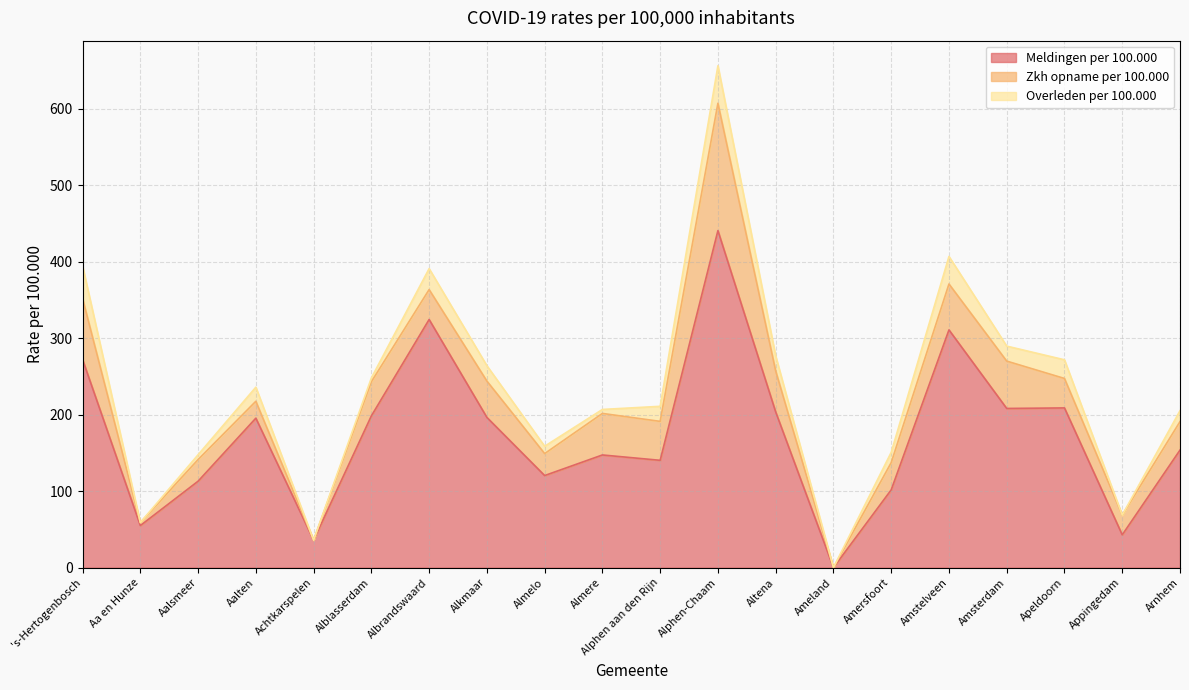

Where is Zkh opname per 100.000 nearest to the value 83?

's-Hertogenbosch